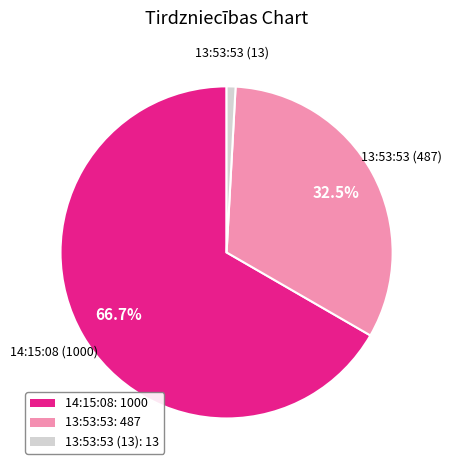

Is the sum of 14:15:08: 1000 and 13:53:53 (13): 13 greater than half?

Yes